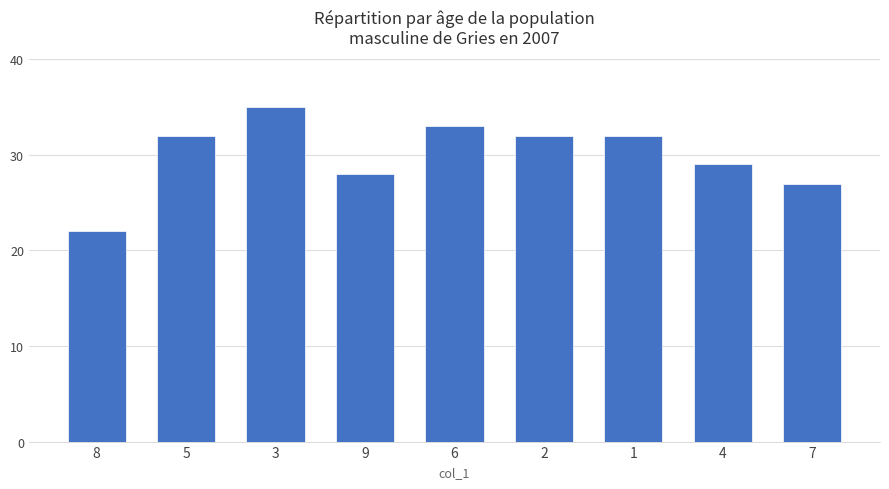

What is the maximum value shown in the chart?

35